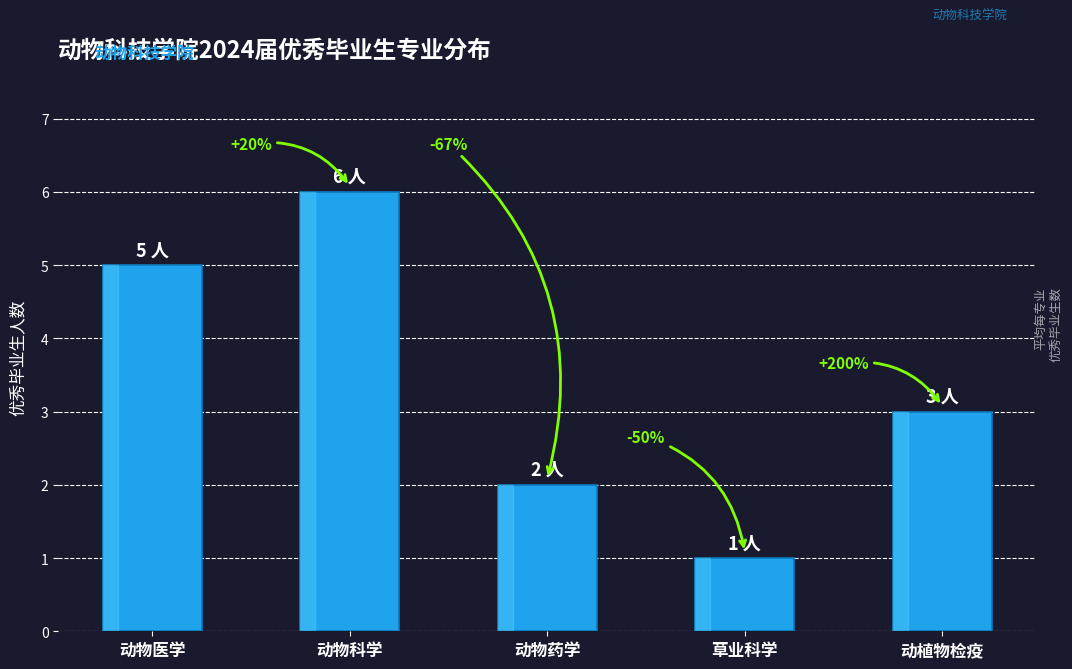

Is it true that the value at 动物医学 is 5?

True